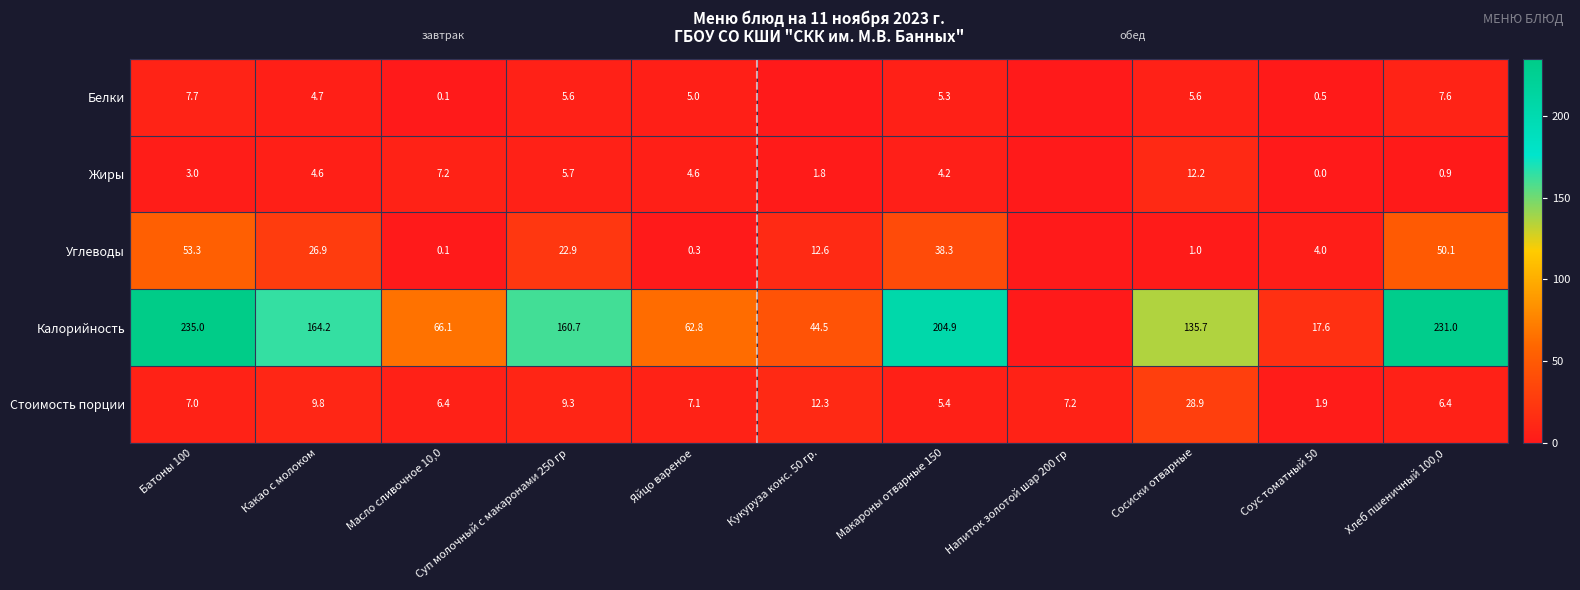

The value of Стоимость порции at Макароны отварные 150 is 5.4. True or false?

True